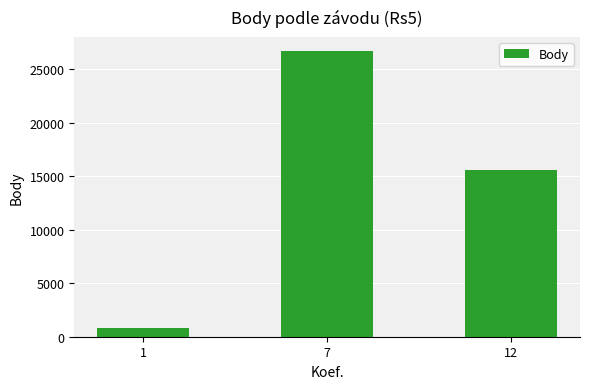

How many values are between 800 and 26681?

3